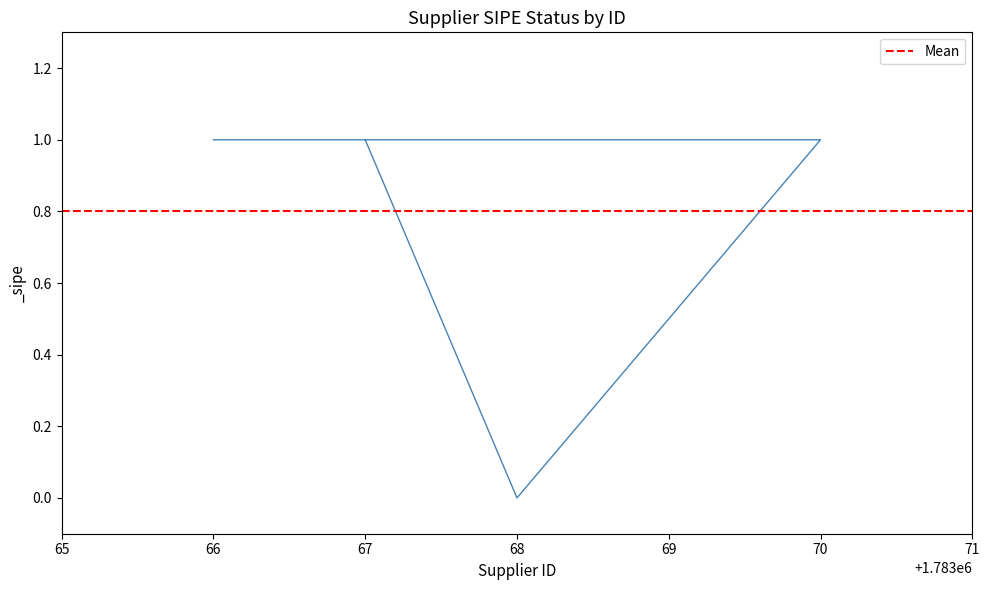

What is the difference between the values at 67 and 68?

1